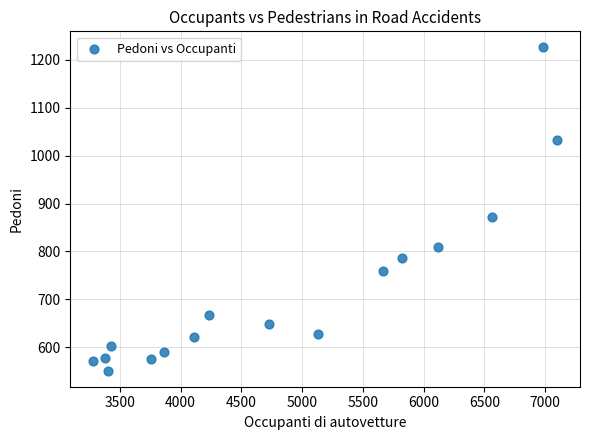

What is the range of X values (max minus min)?

3813